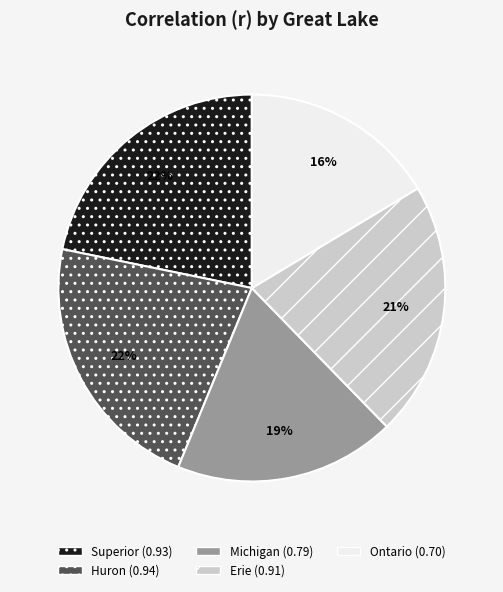

Between Michigan and Erie, which is larger?

Erie